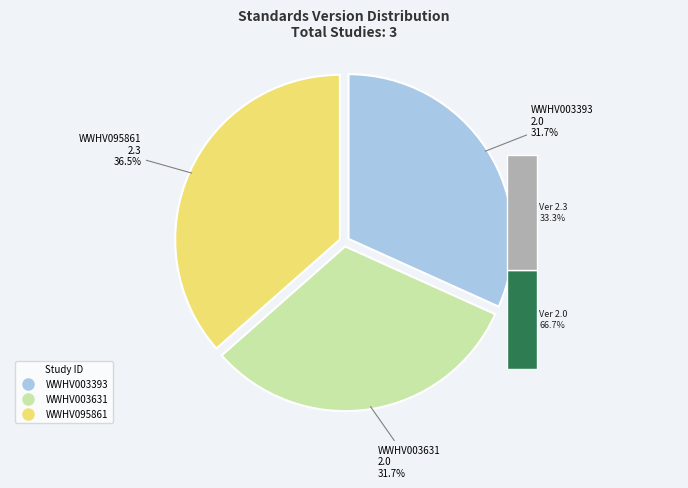

How many slices are in this pie chart?

3